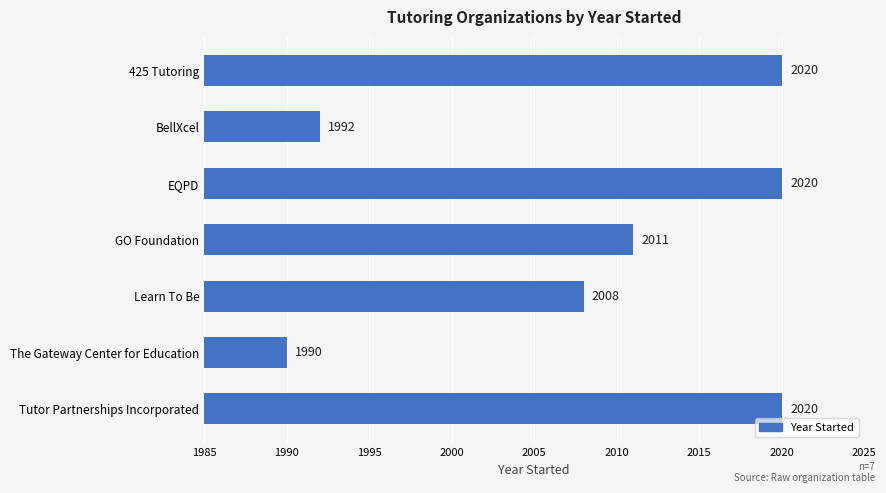

Approximately how many times larger is the value at EQPD compared to GO Foundation?

1.0